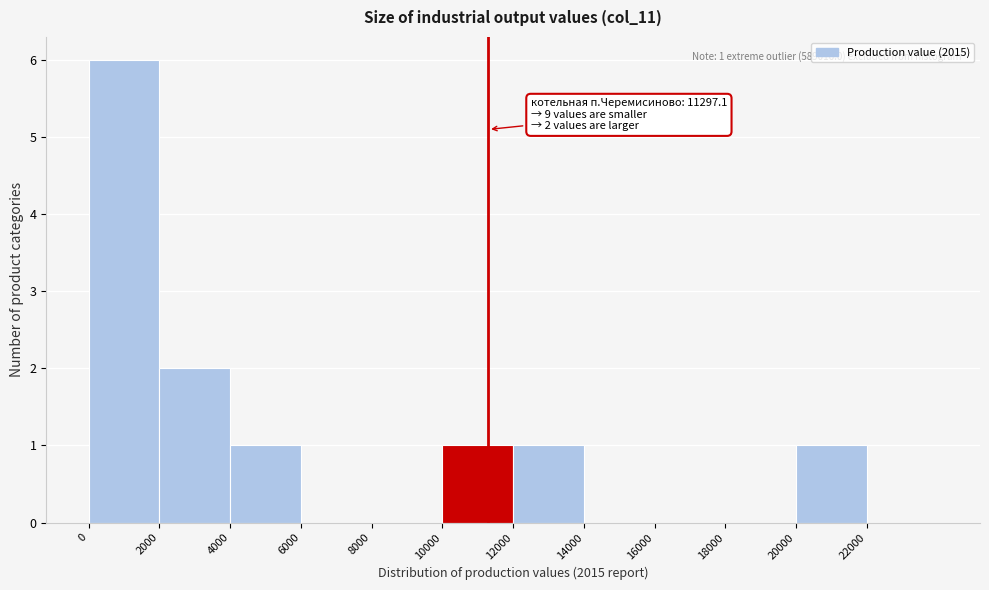

Over which range of the x-axis is the bar tallest?

0 to 2000